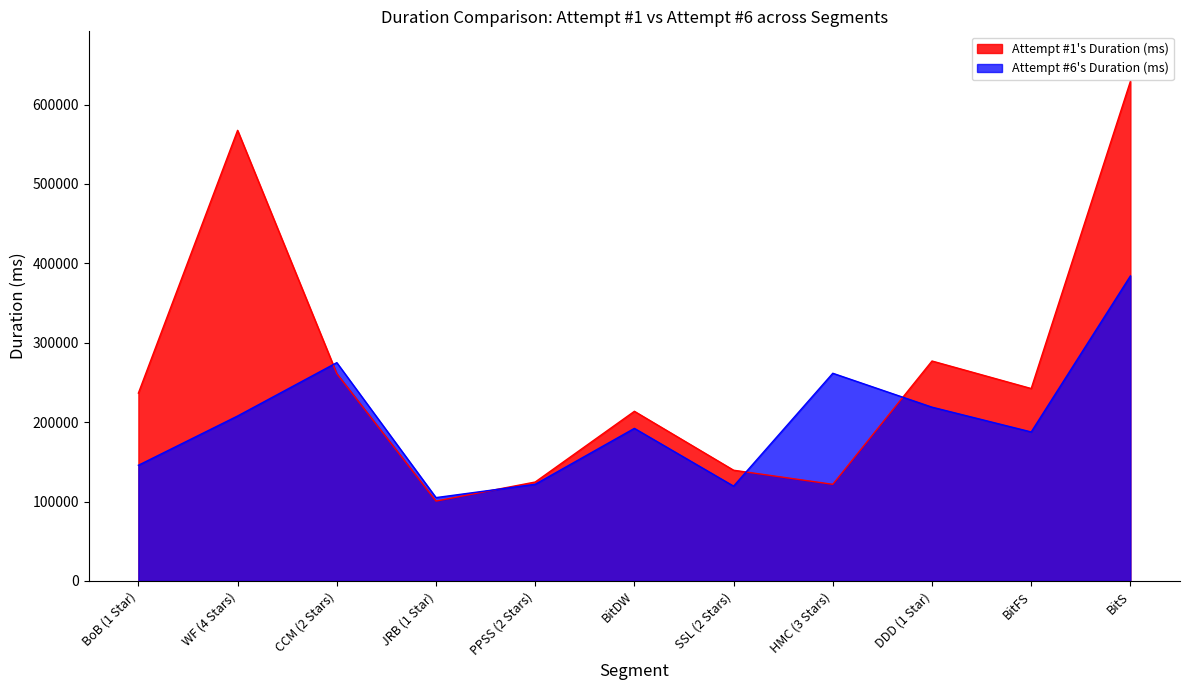

Does the chart display data point markers on the line(s)?

No